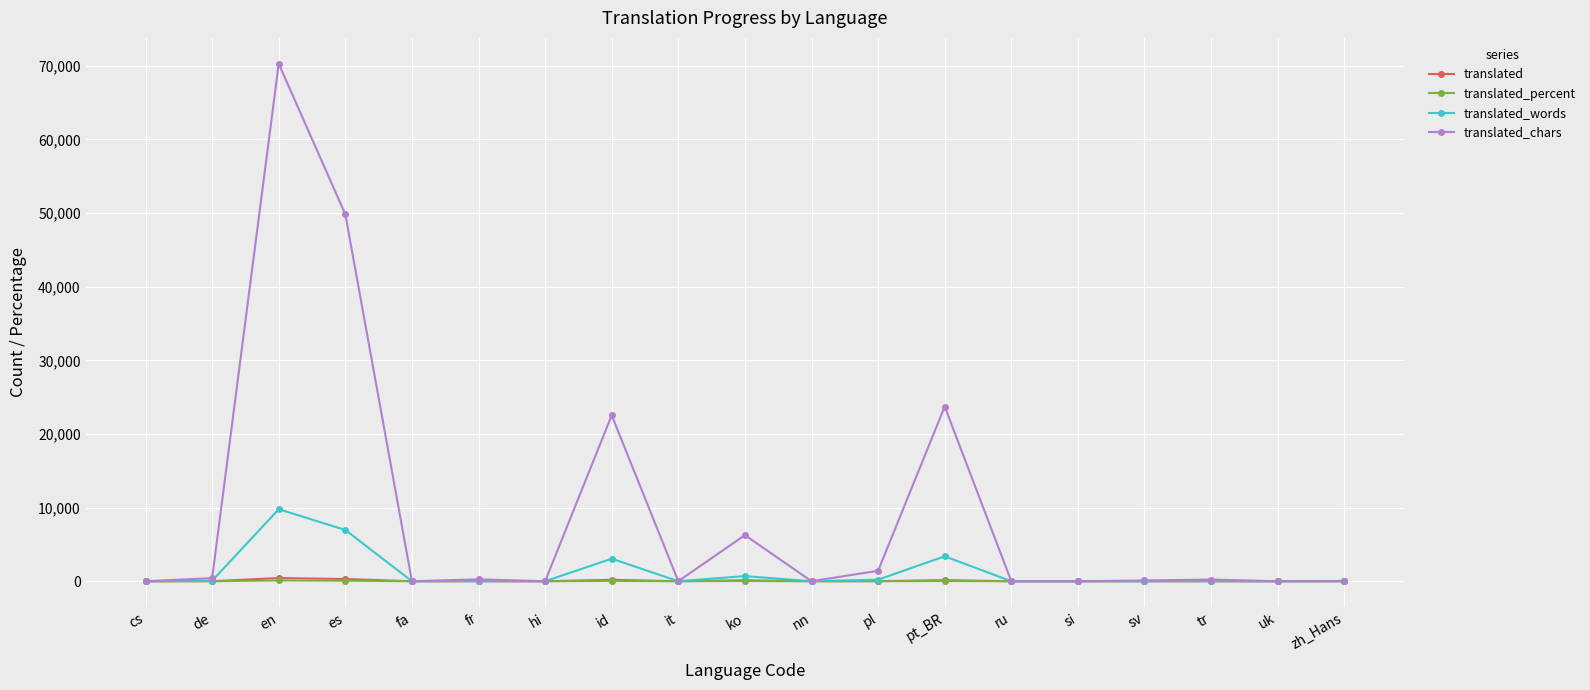

Which series has the largest range (max minus min)?

translated_chars